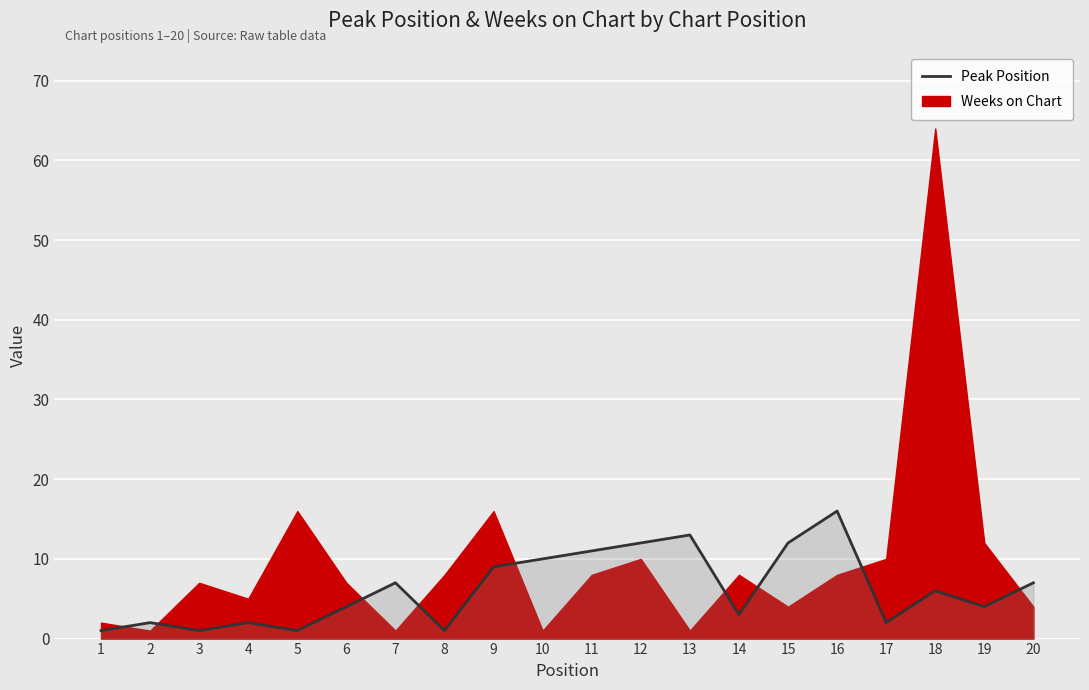

What is the sum of the values at 15 and 20?

19